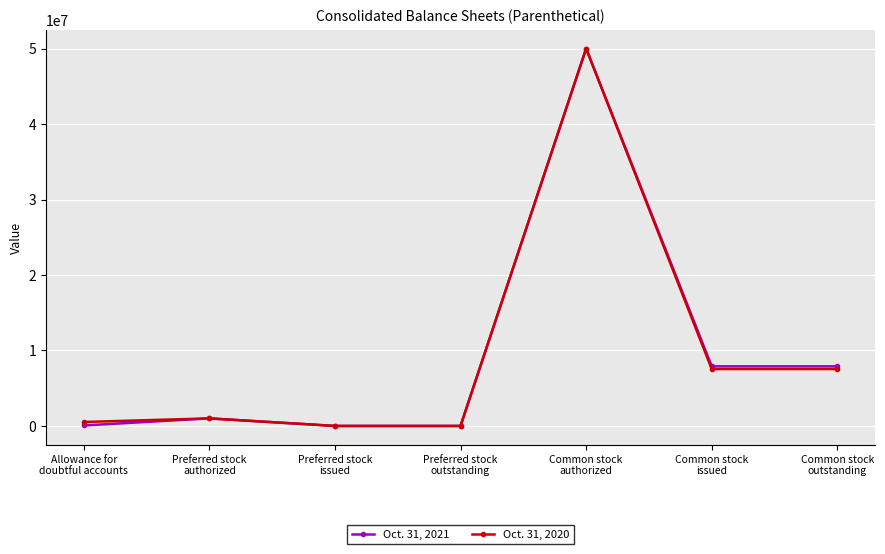

At how many categories does at least one series exceed 4962651?

3